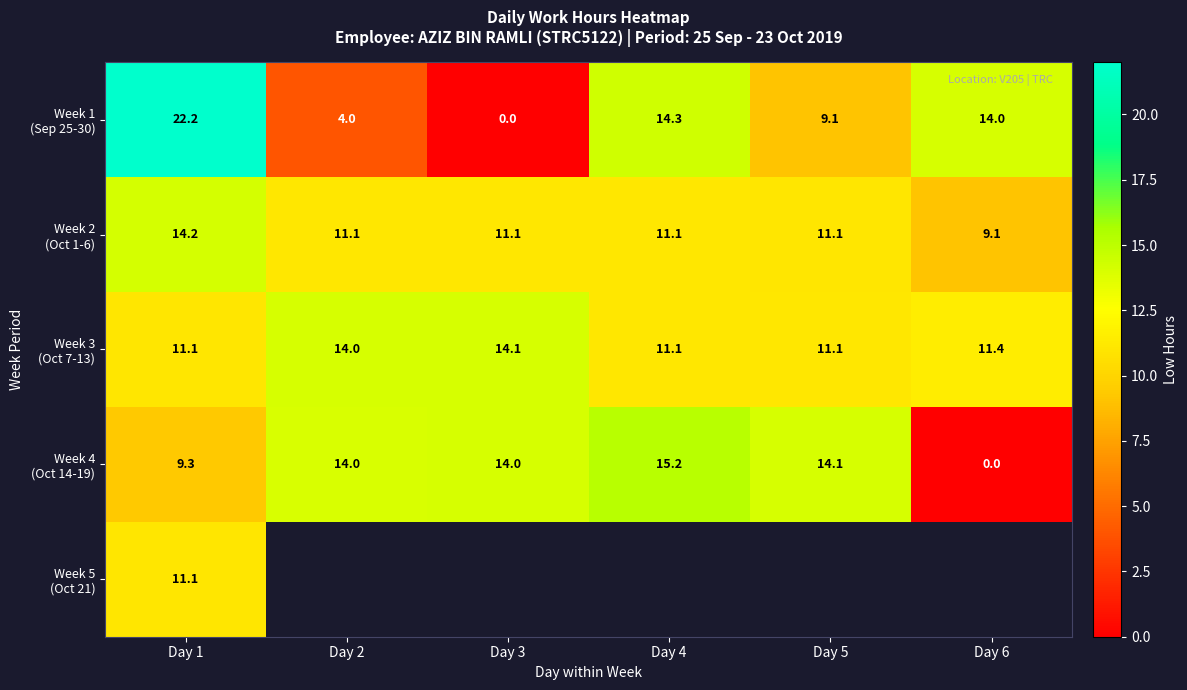

What is the spread (max minus min) of values at Day 1?

12.9